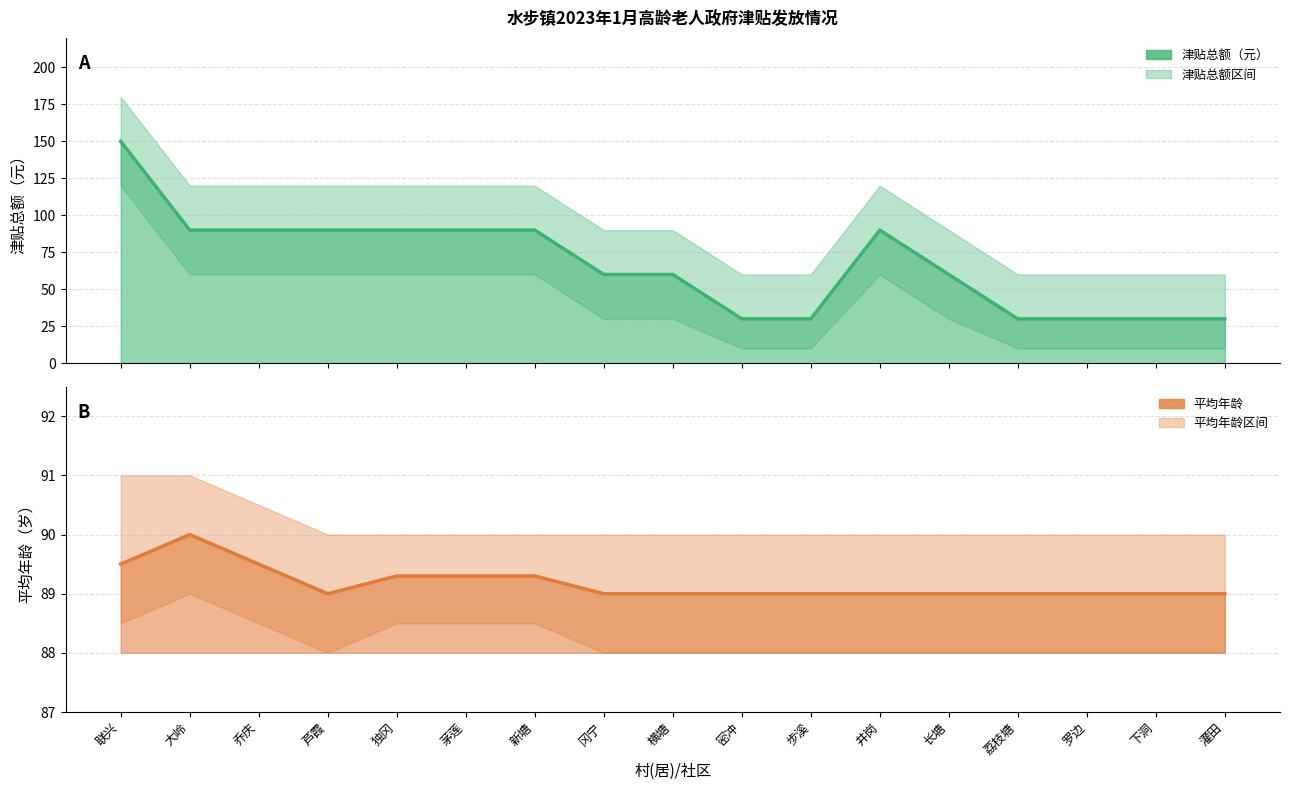

True or false: 平均年龄 has more than 0 points higher than both neighbors.

True